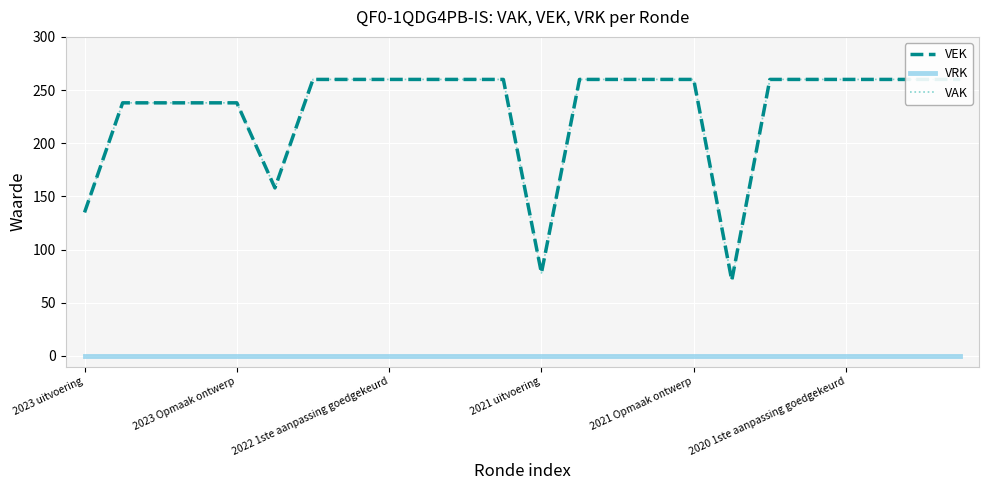

At which category is the sum across all series the highest?

6